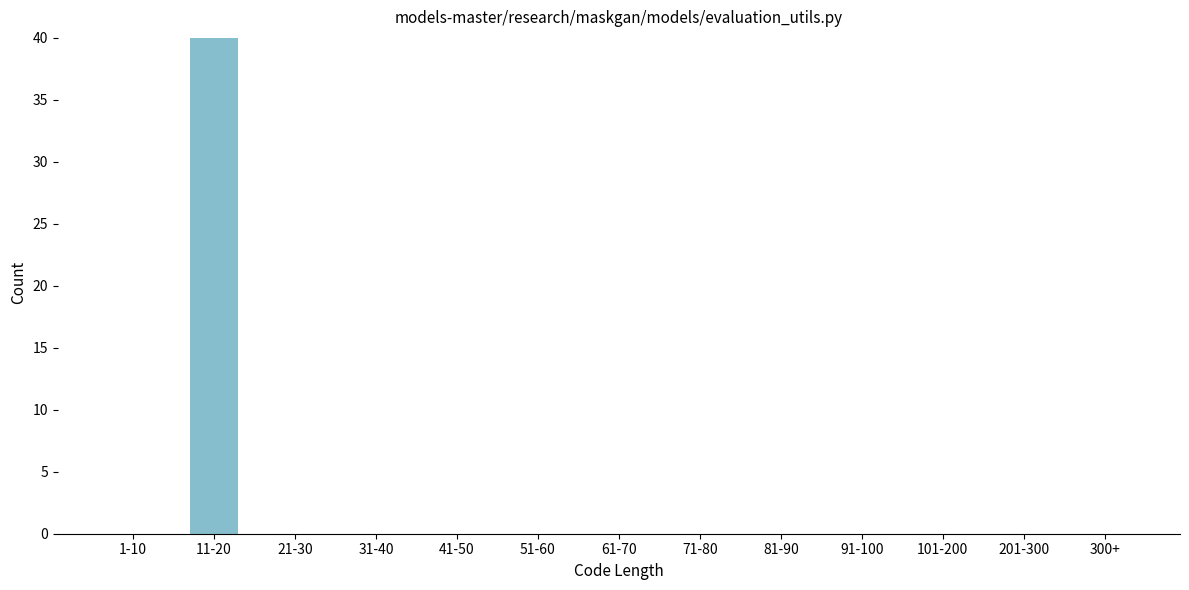

Reading left to right, extract all data points from this chart.

1-10=0	11-20=40	21-30=0	31-40=0	41-50=0	51-60=0	61-70=0	71-80=0	81-90=0	91-100=0	101-200=0	201-300=0	300+=0